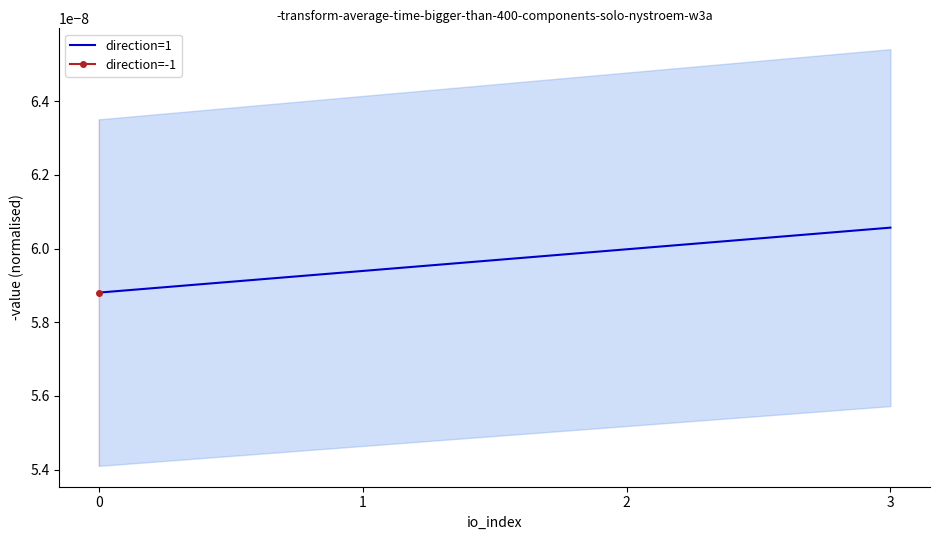

Does the chart display data point markers on the line(s)?

No